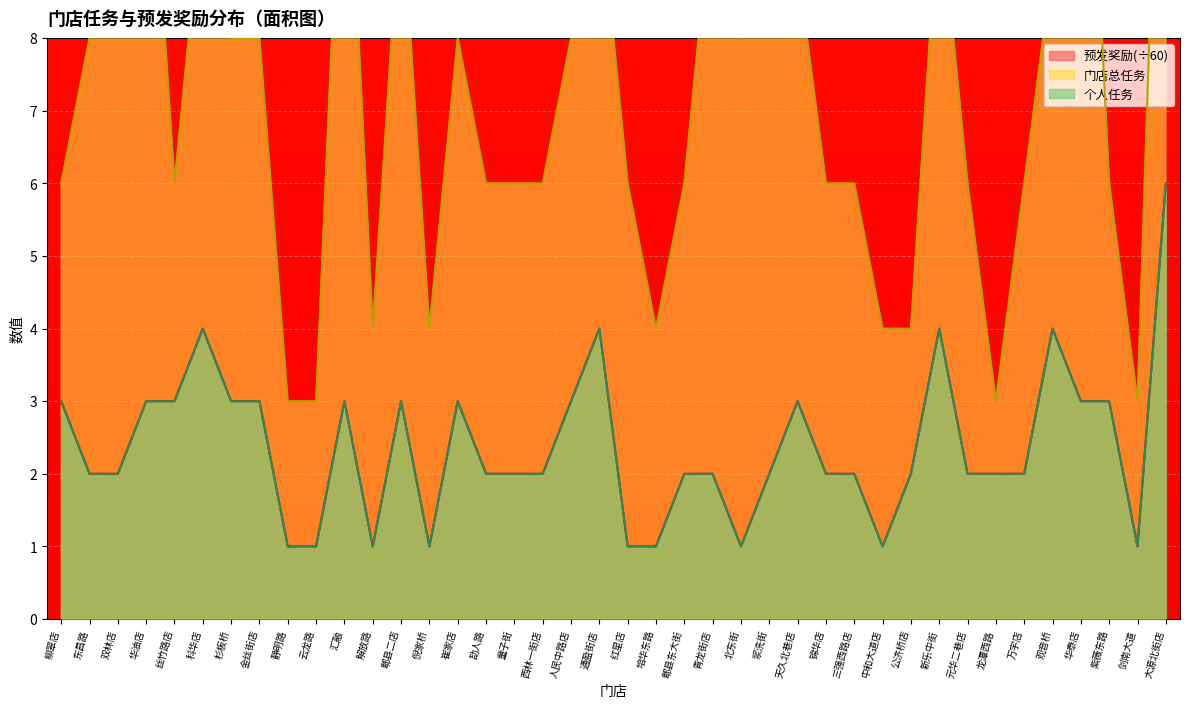

True or false: 预发奖励 and 门店总任务 intersect in this chart.

False